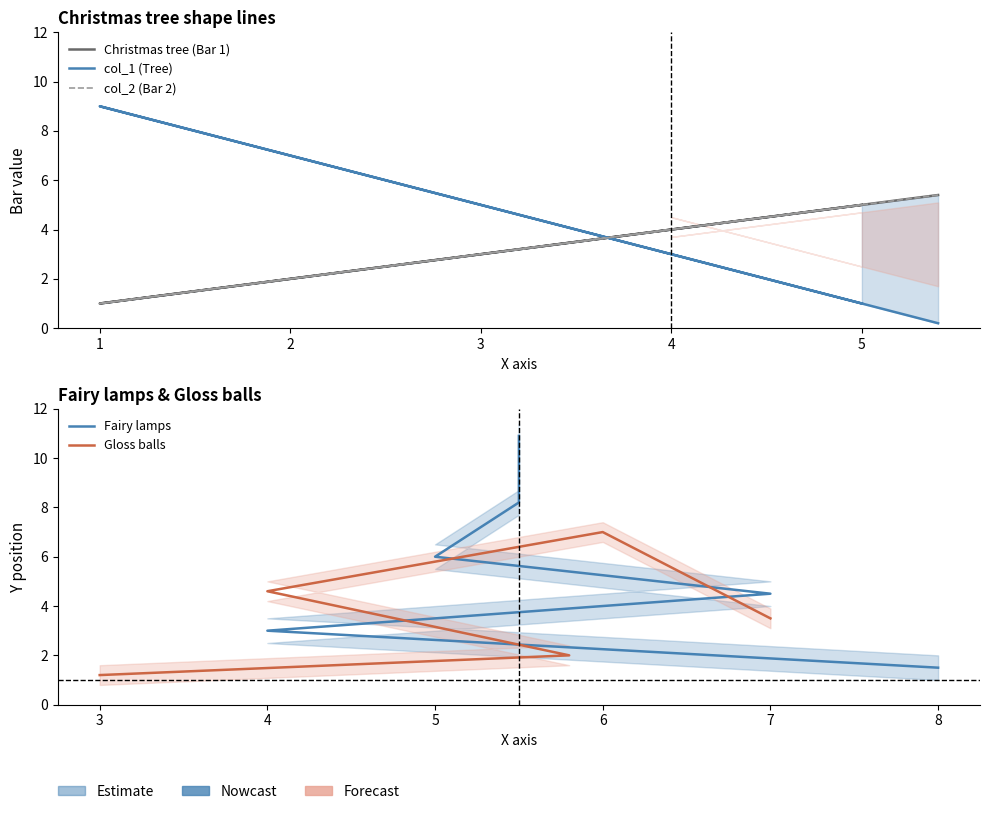

True or false: col_2 (Bar 2) and Christmas tree (Bar 1) cross at least once.

False